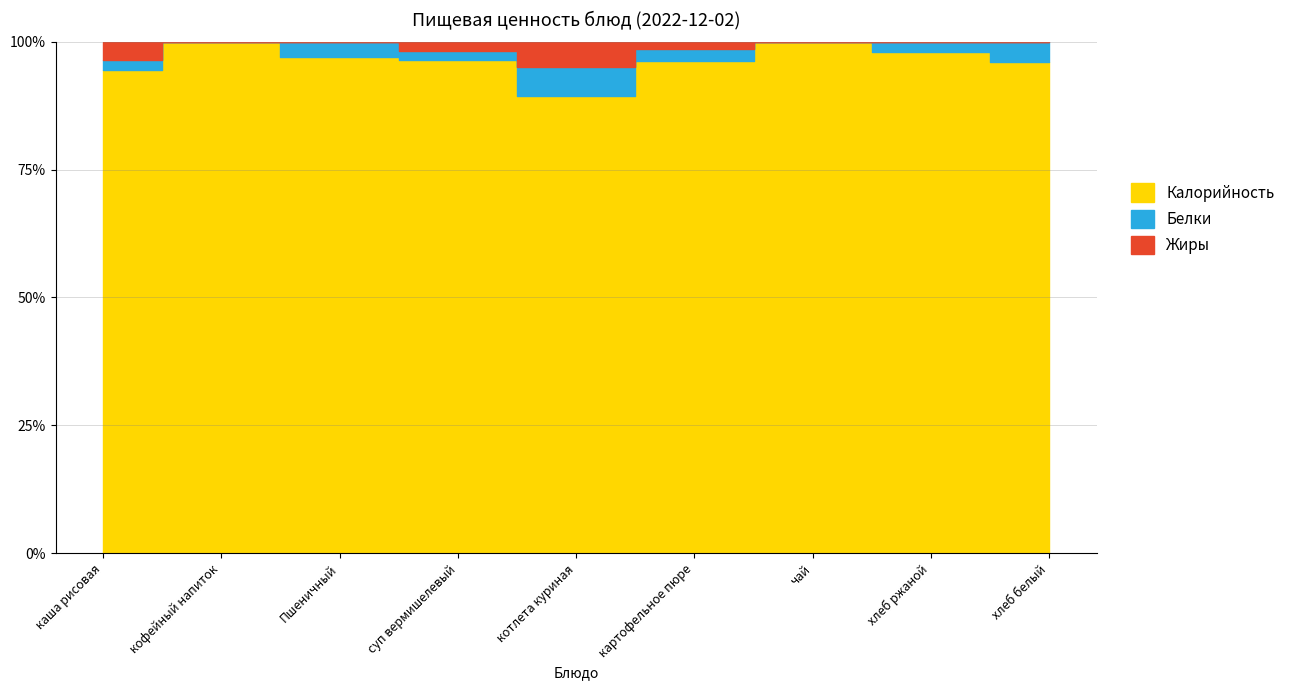

Which label corresponds to the smallest value in the chart?

кофейный напиток